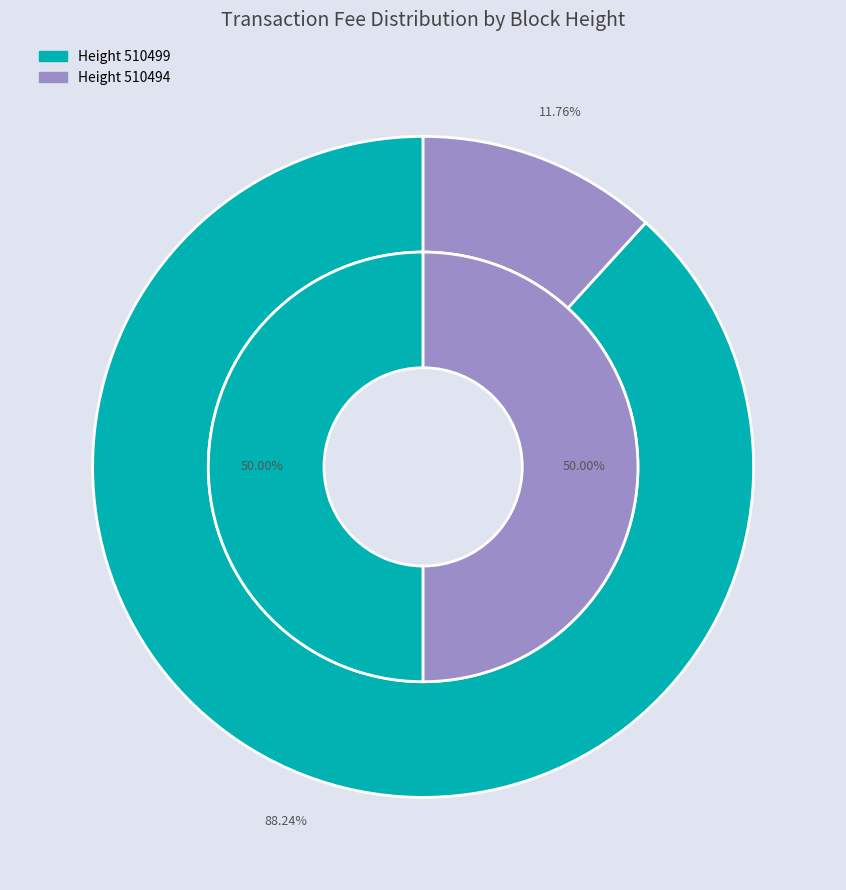

Between 510494 and 510499, which is larger?

510499